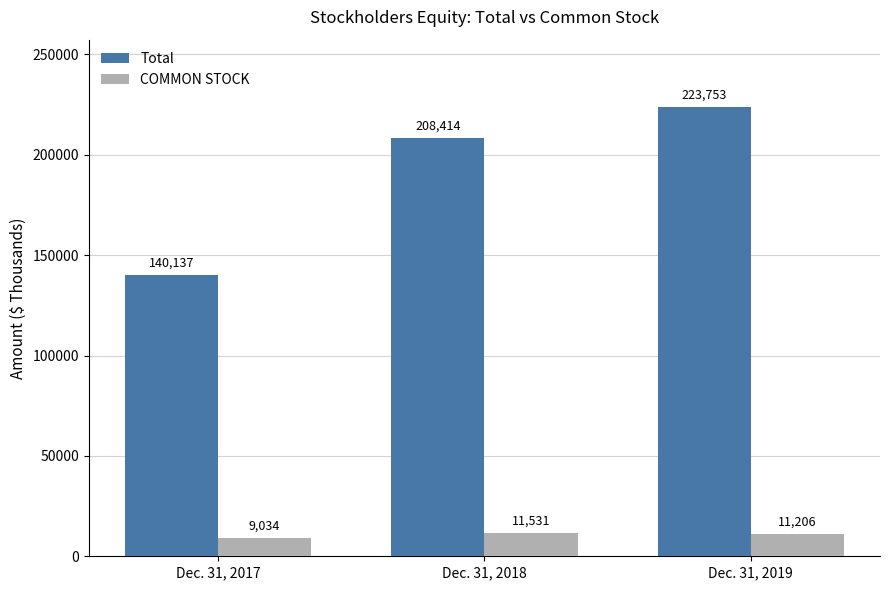

What is the sum of all COMMON STOCK values?

31771